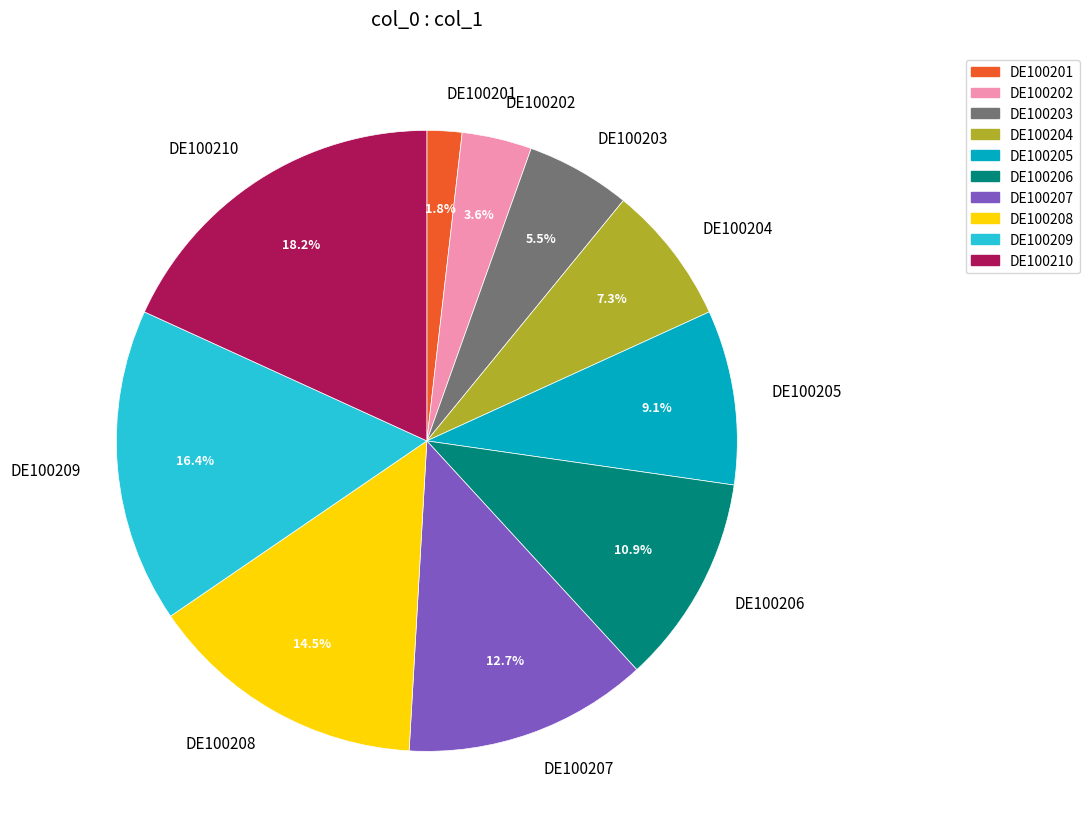

What percentage is the DE100207 slice, to the nearest percent?

13%